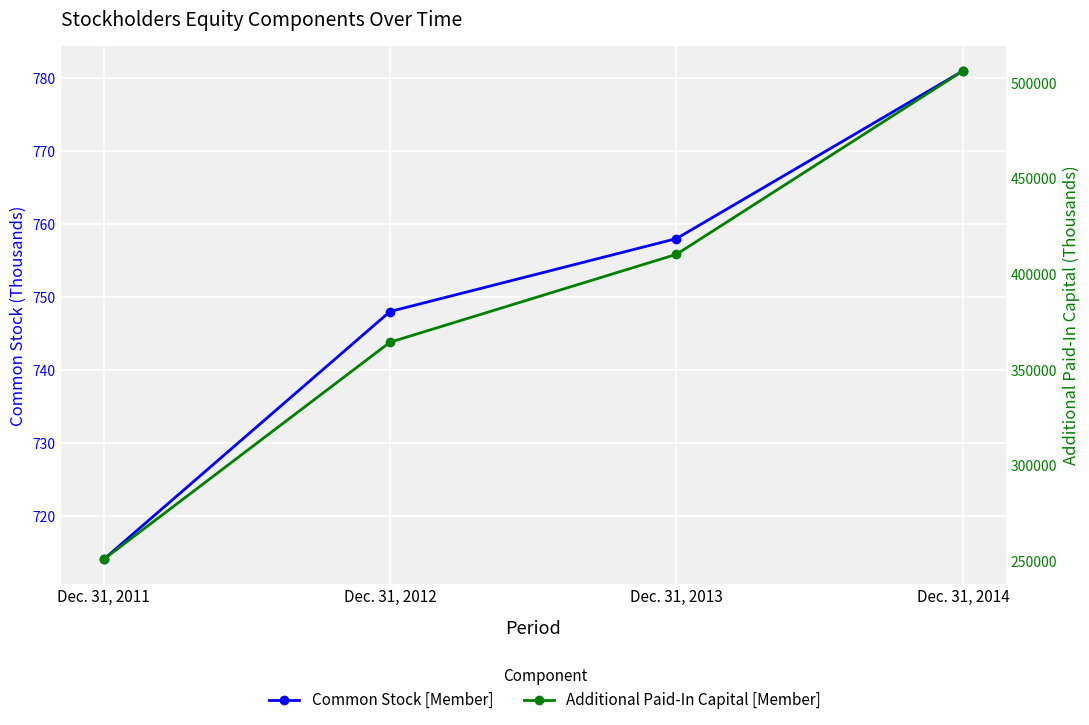

At how many categories does at least one series exceed 186322?

4